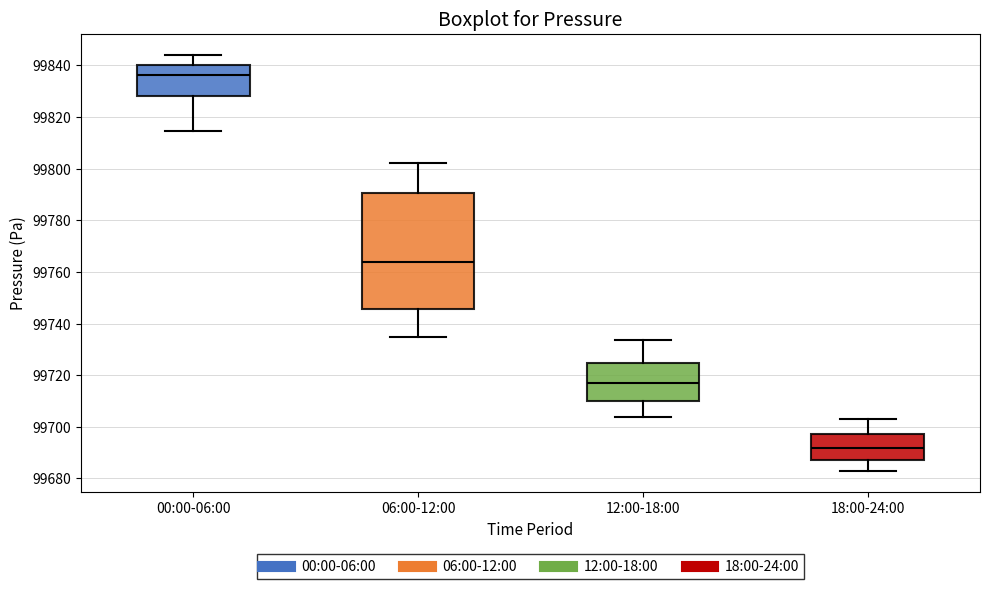

Comparing the boxes themselves (not the whiskers), which one is the tallest?

06:00-12:00